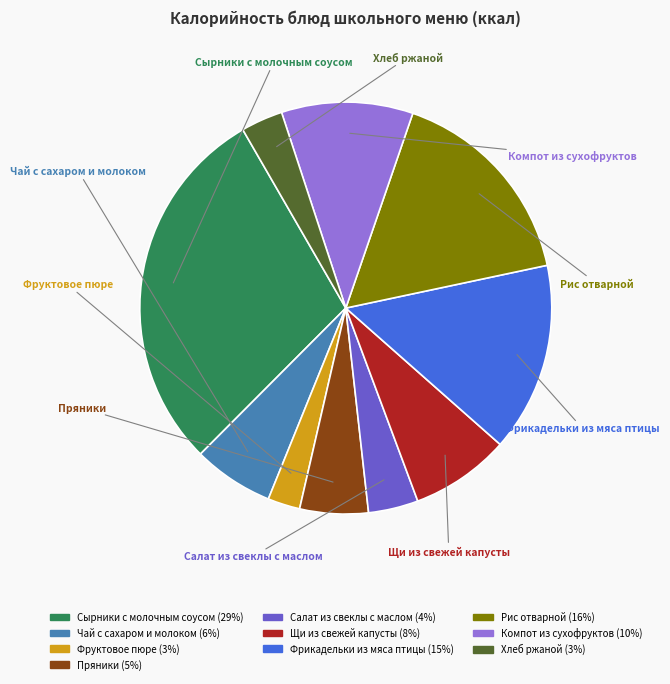

What is the largest slice in the pie chart?

Сырники с молочным соусом